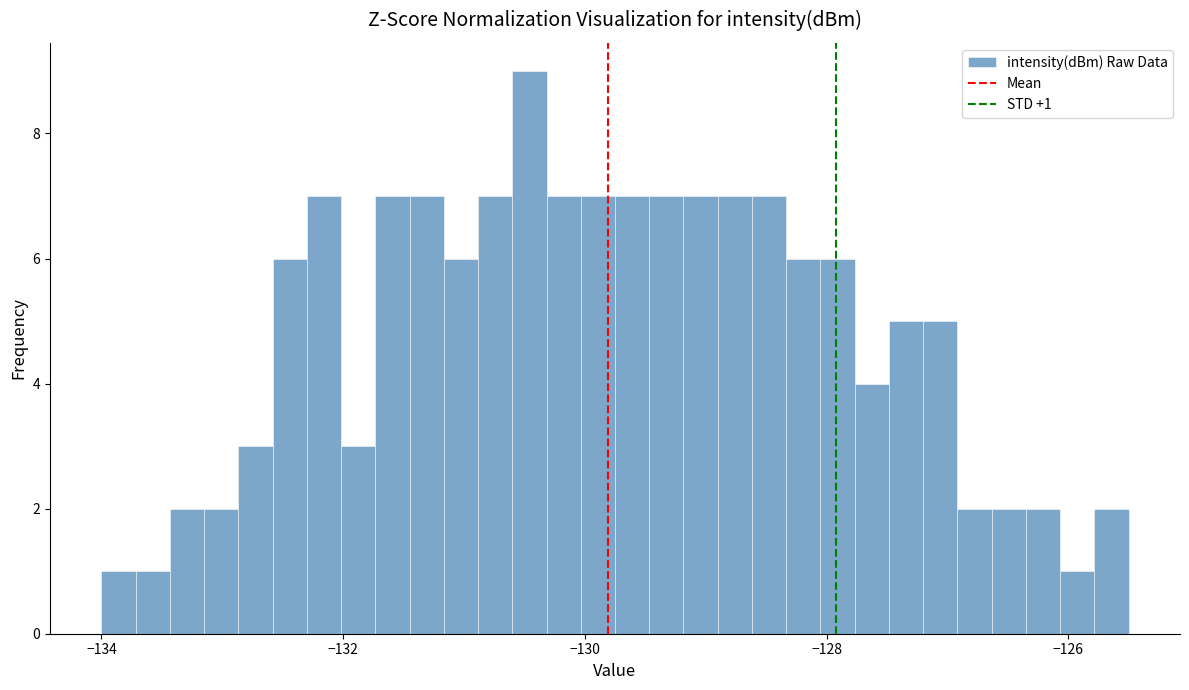

Read against the x-axis, roughly where is the centre of the tallest bar?

-130.4